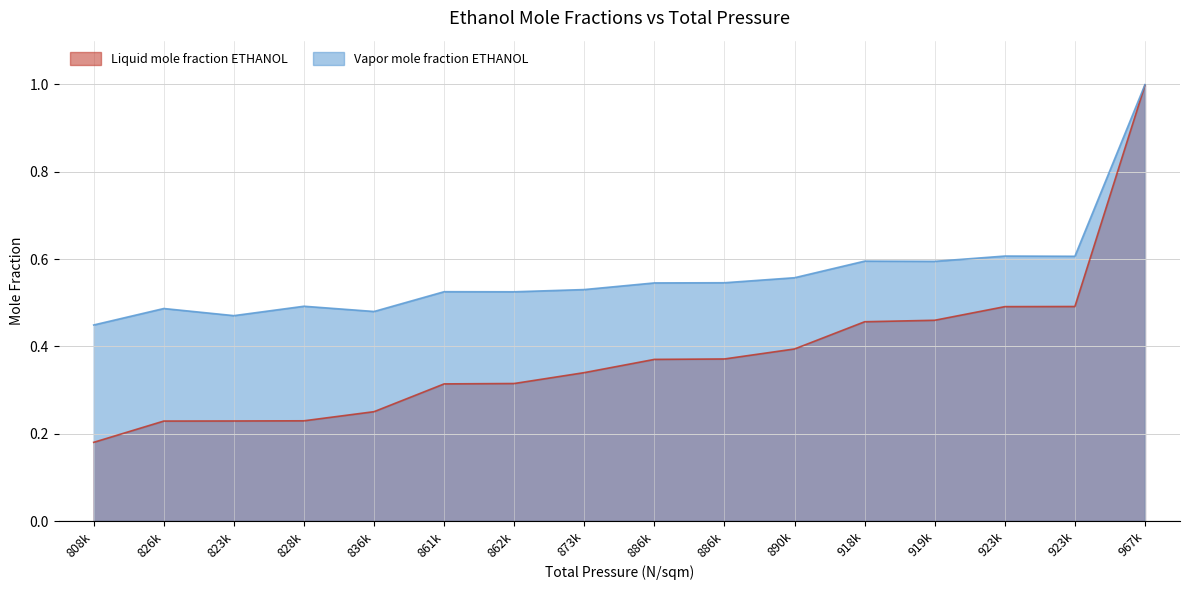

How many distinct data groups are displayed?

2